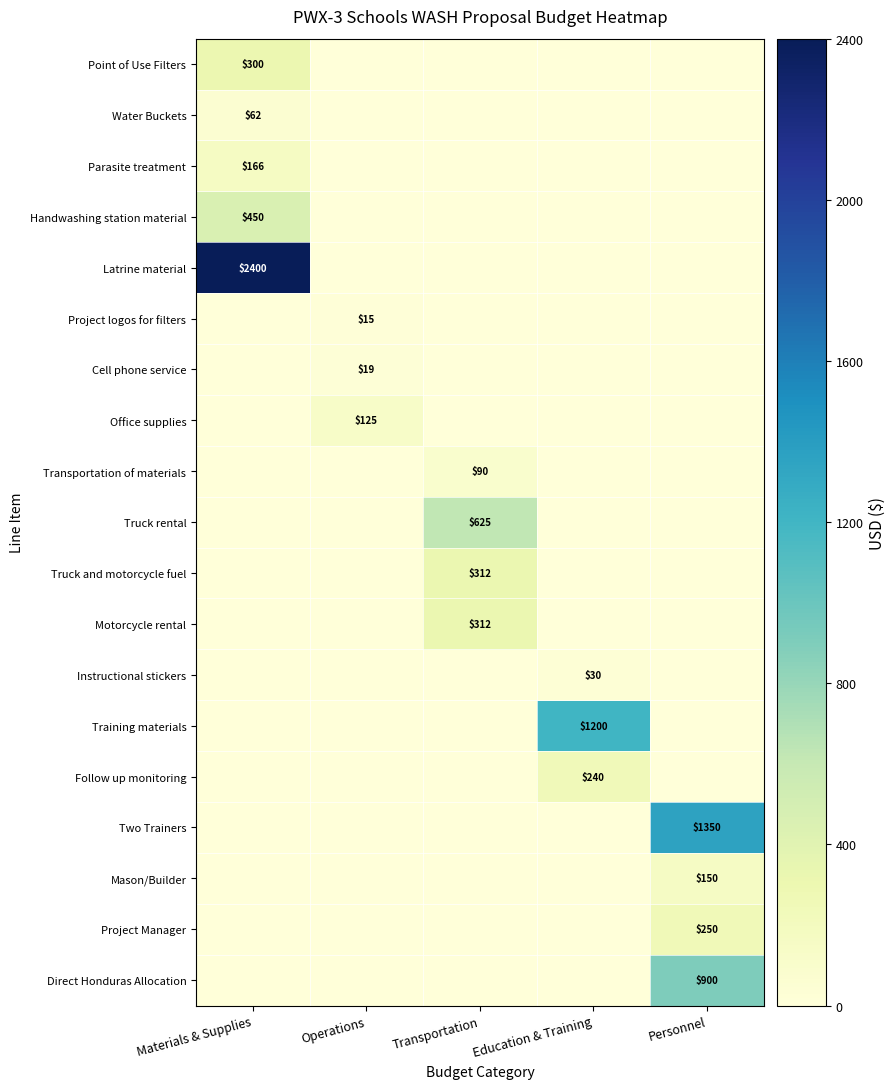

The value of Latrine material at Materials & Supplies is 4184. True or false?

False